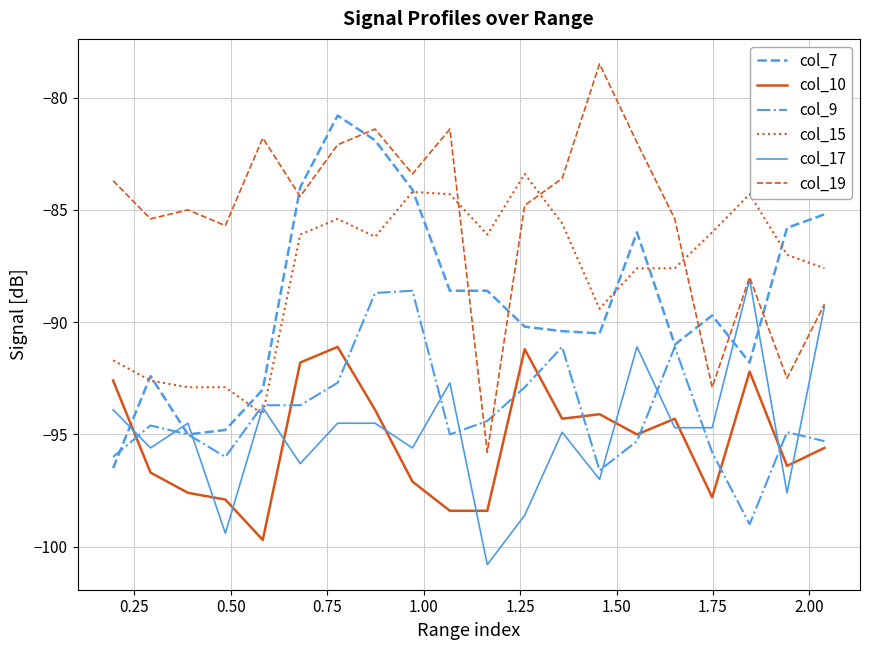

What is the minimum value for col_9?

-99.0